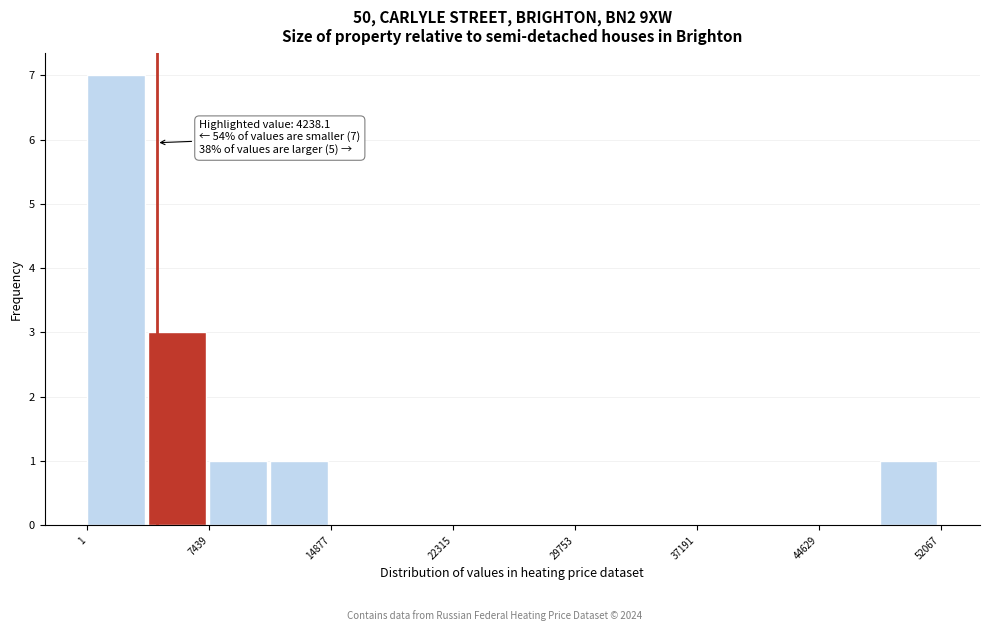

Around what value on the x-axis is the tallest bar? Give the approximate position of its centre, as read against the axis.

2000